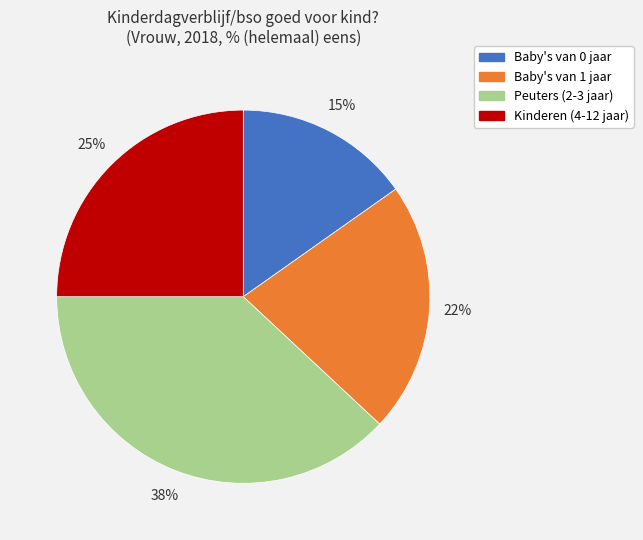

What percentage is the Peuters (2-3 jaar) slice, to the nearest percent?

38%